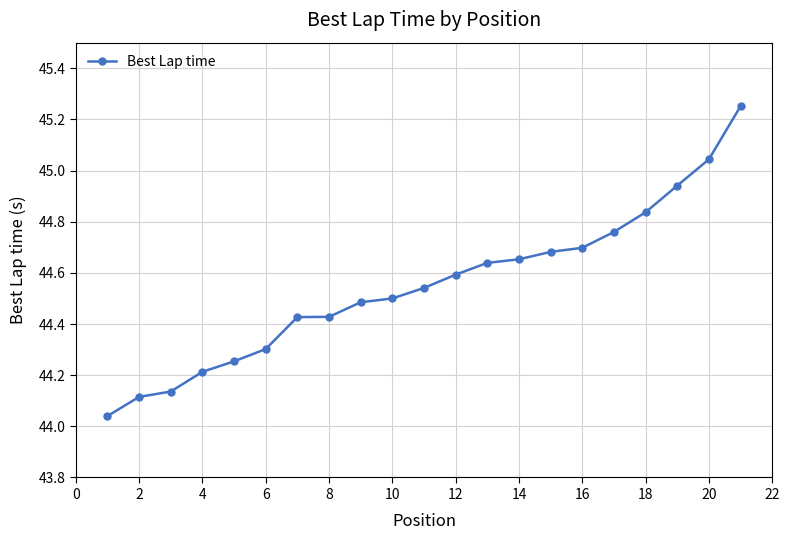

What is the sum of all values?

935.5